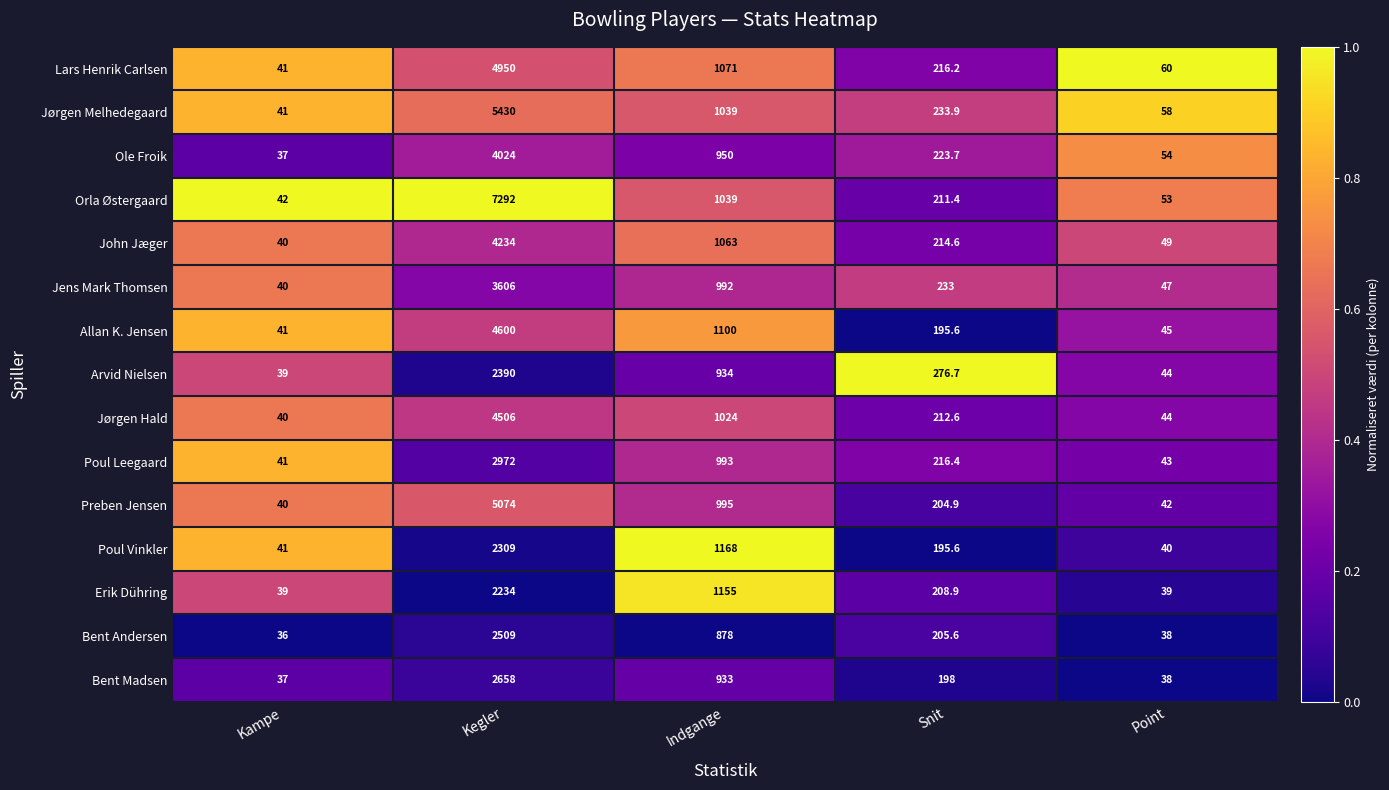

Which label corresponds to the largest value in the chart?

Kegler